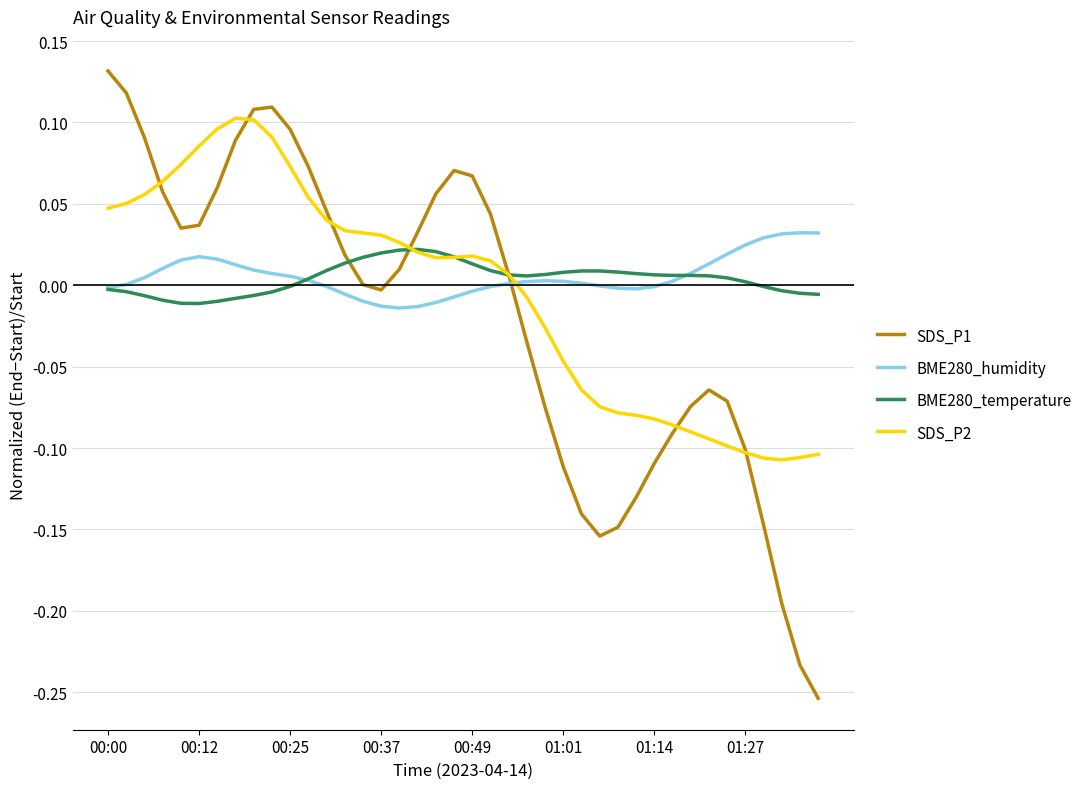

Which series has the largest range (max minus min)?

SDS_P1